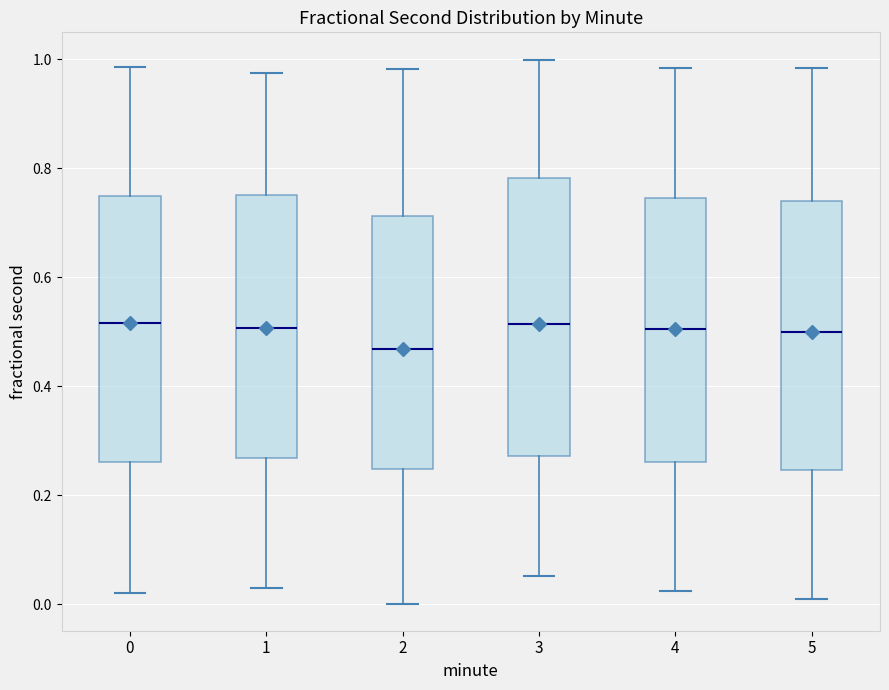

Reading left to right, transcribe this box plot: for each box, give where its median line is, the range the box spans, and where its two whiskers end, as read against the y-axis. The values are not printed on the chart, so give them approximately, as read against the axis.

0: median 0.52, box 0.26 to 0.74, whiskers 0.02 to 0.98
1: median 0.50, box 0.26 to 0.76, whiskers 0.02 to 0.98
2: median 0.46, box 0.24 to 0.72, whiskers 0.00 to 0.98
3: median 0.52, box 0.28 to 0.78, whiskers 0.06 to 1.00
4: median 0.50, box 0.26 to 0.74, whiskers 0.02 to 0.98
5: median 0.50, box 0.24 to 0.74, whiskers 0.00 to 0.98